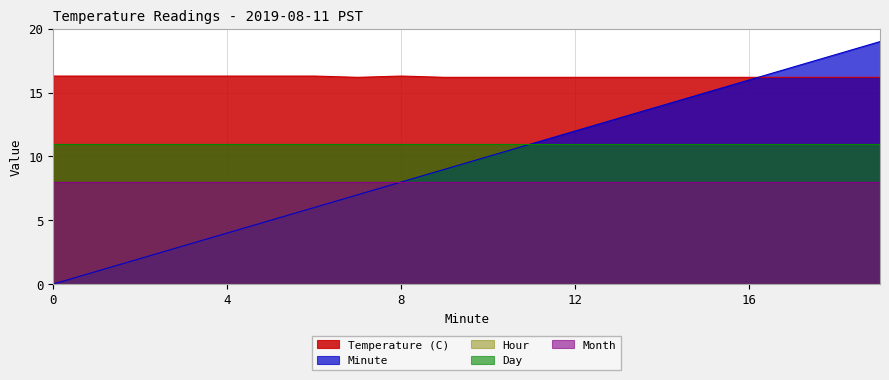

At which category does the chart reach its peak across all series?

19